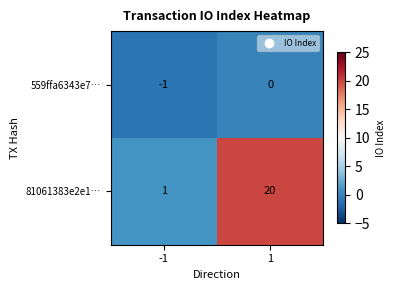

What is the difference between the 81061383e2e1… values at 1 and -1?

19